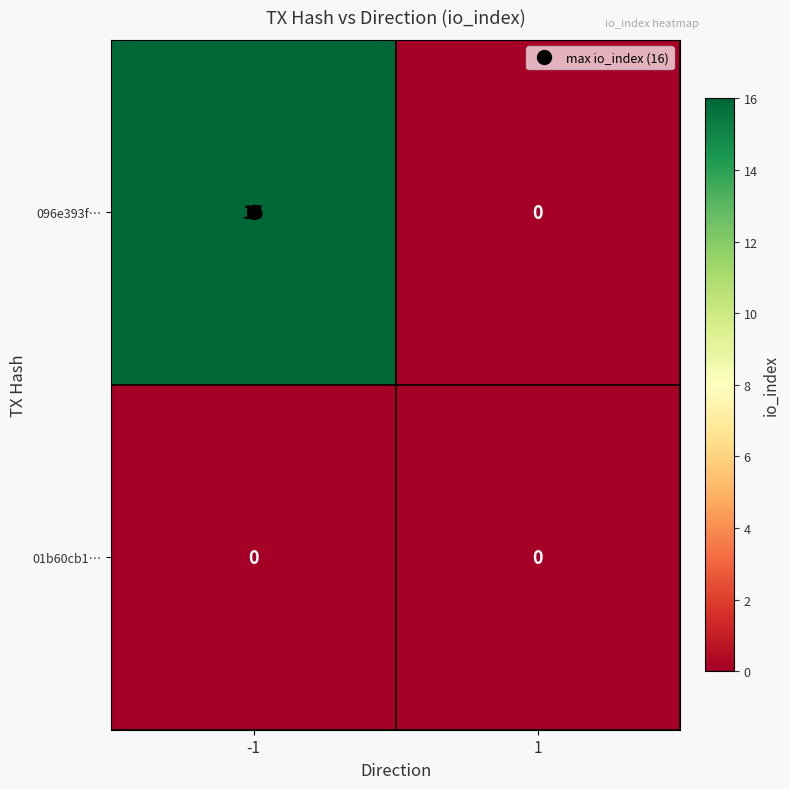

List the series in order of their overall mean, lowest first.

01b60cb1…, 096e393f…